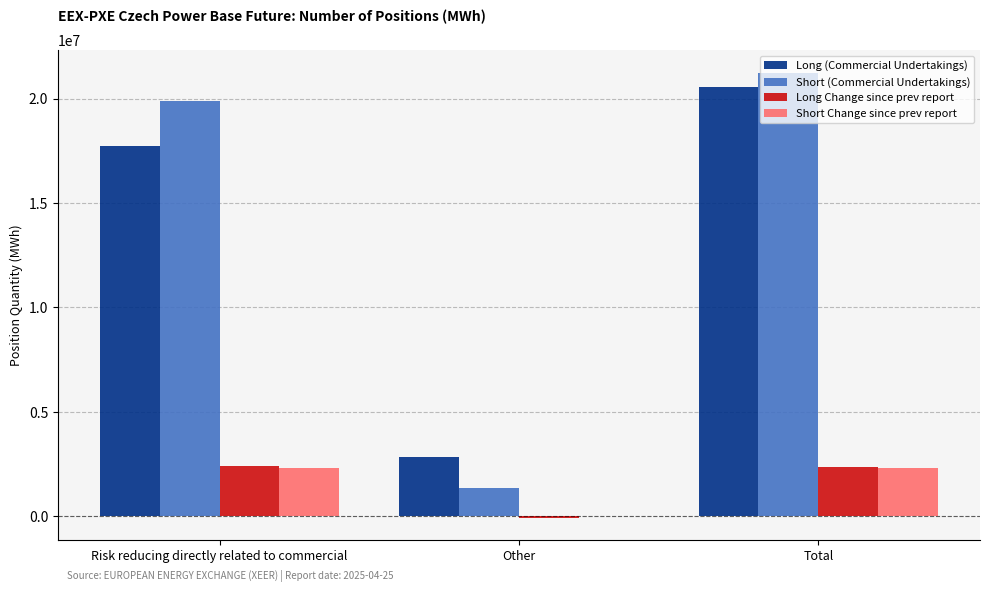

True or false: Short (Commercial Undertakings) has a value of 21253423 at Total.

True